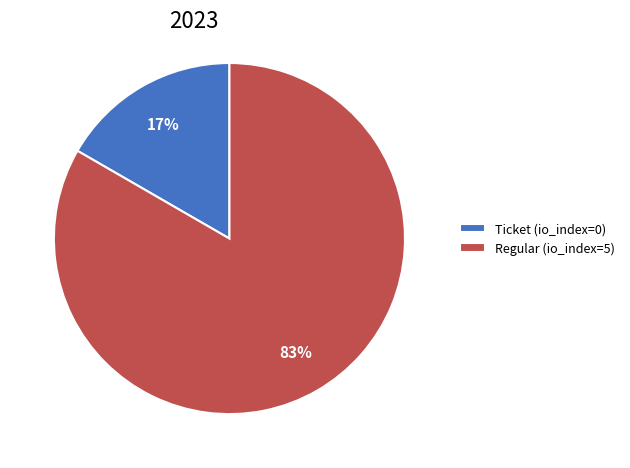

Does Regular (io_index=5) account for over 50% of the chart?

Yes